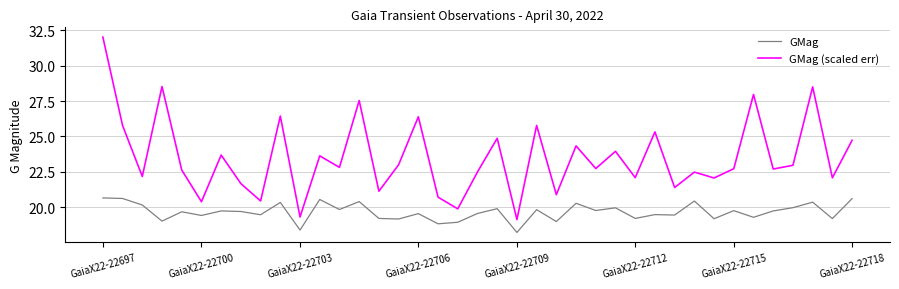

What is the greatest value displayed?

32.0